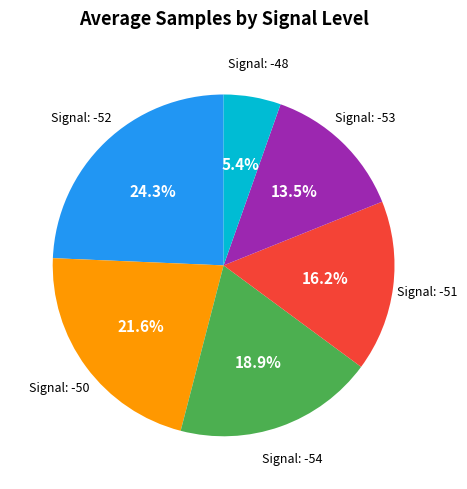

Is there a majority slice in this chart?

No